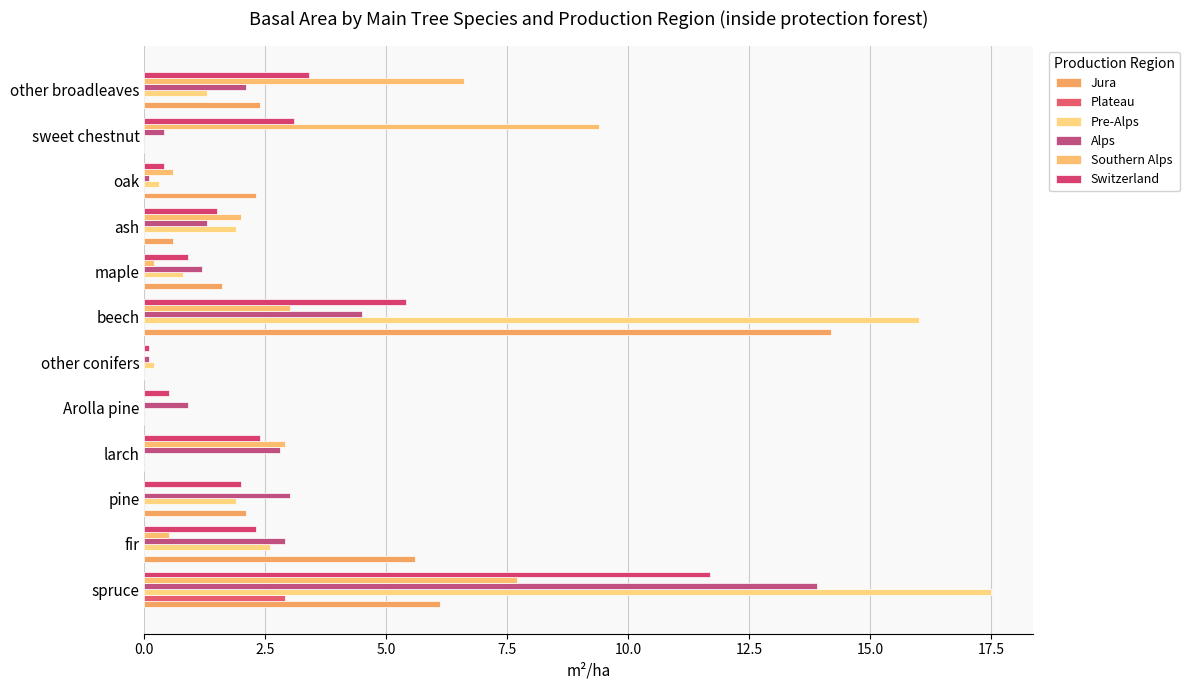

How many series are shown in this chart?

6